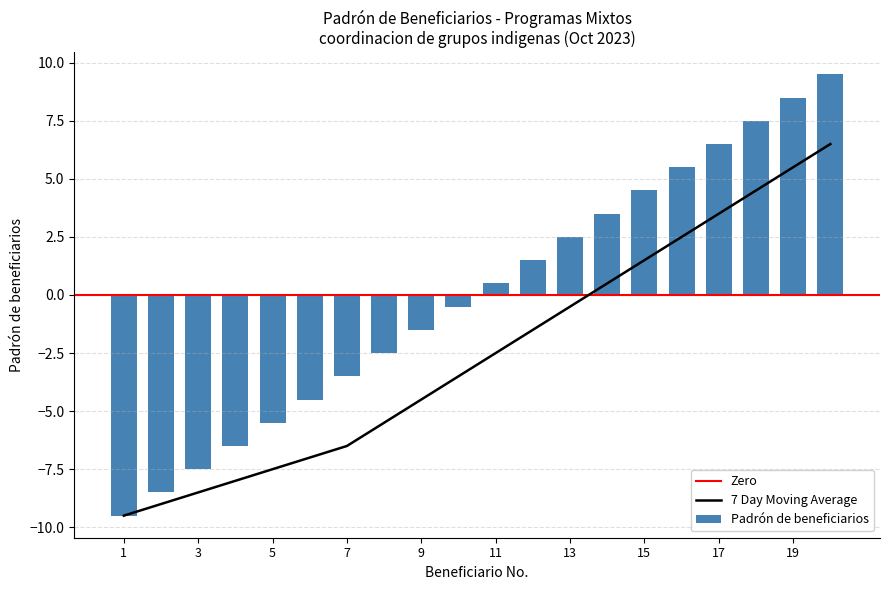

What is the difference between the values at 11 and 18?

7.0